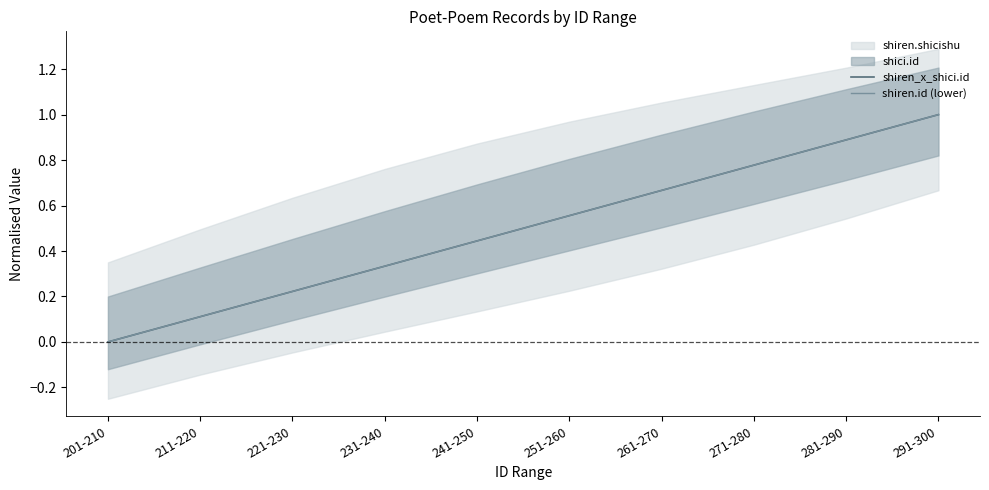

The shiren_x_shici.id series shows 0.3 at 251-260. True or false?

False